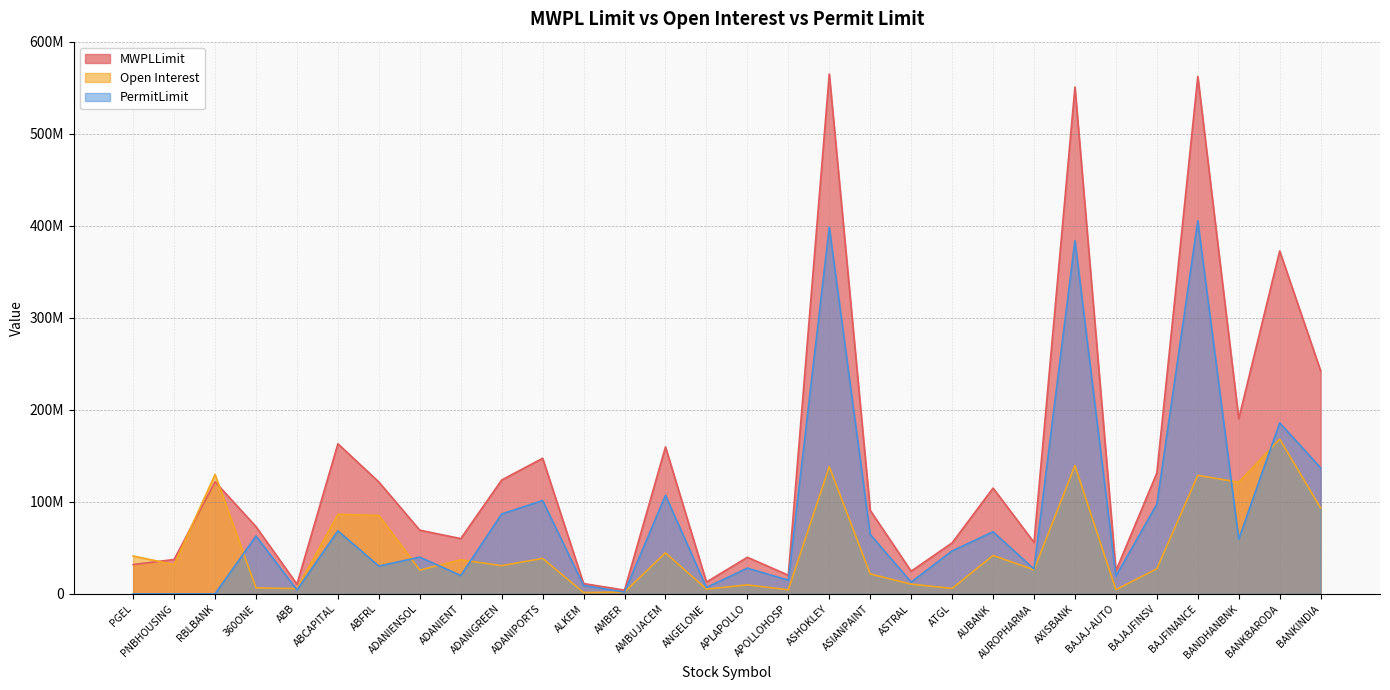

Does the chart display data point markers on the line(s)?

No